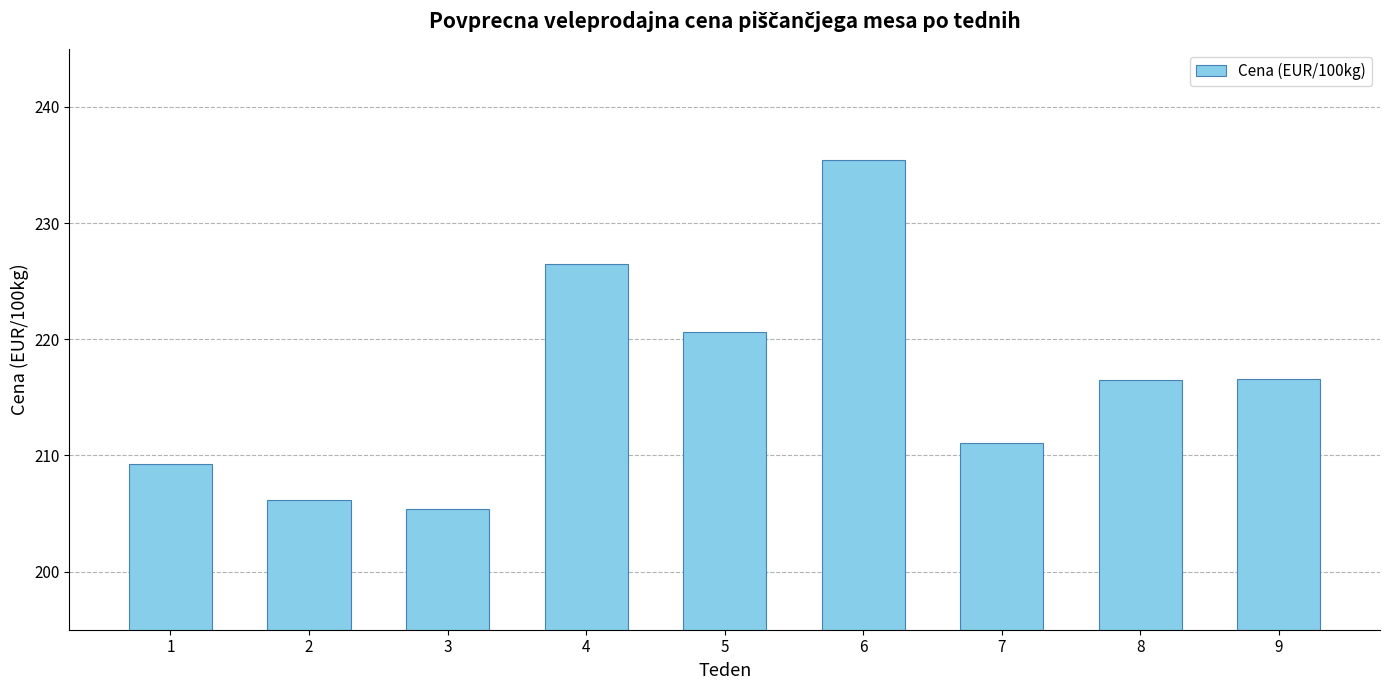

True or false: the data shows 350.9 at 6.

False